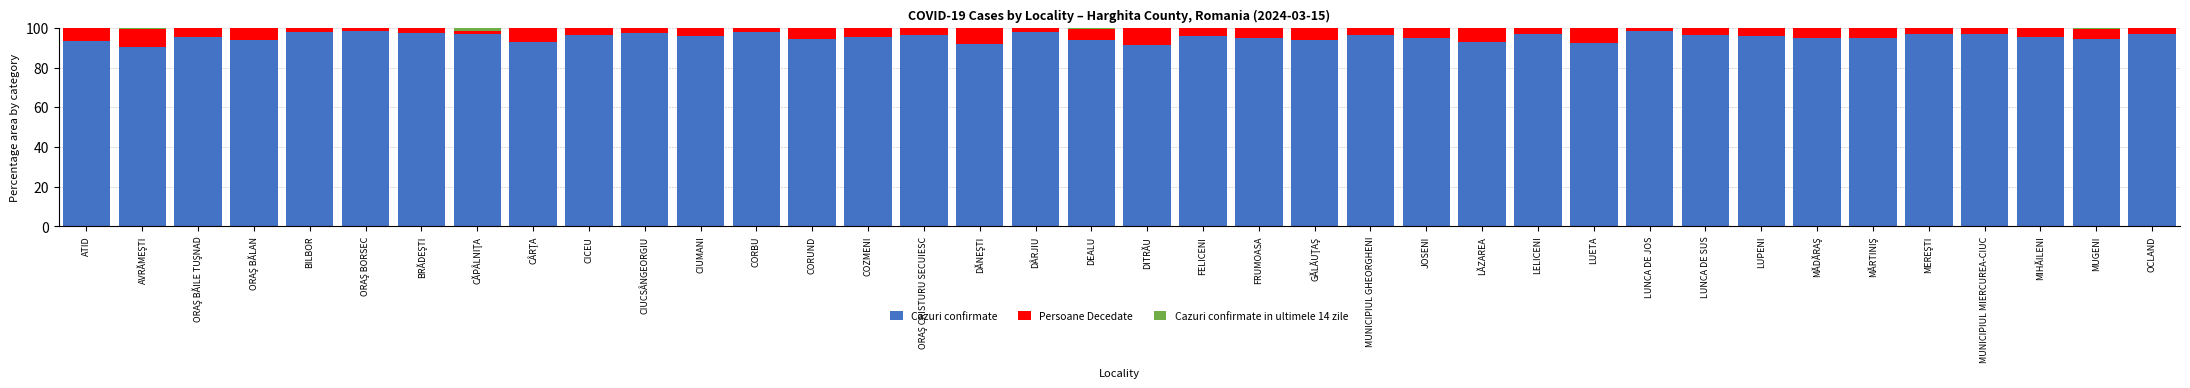

What is the sum of all Cazuri confirmate values?

3625.1